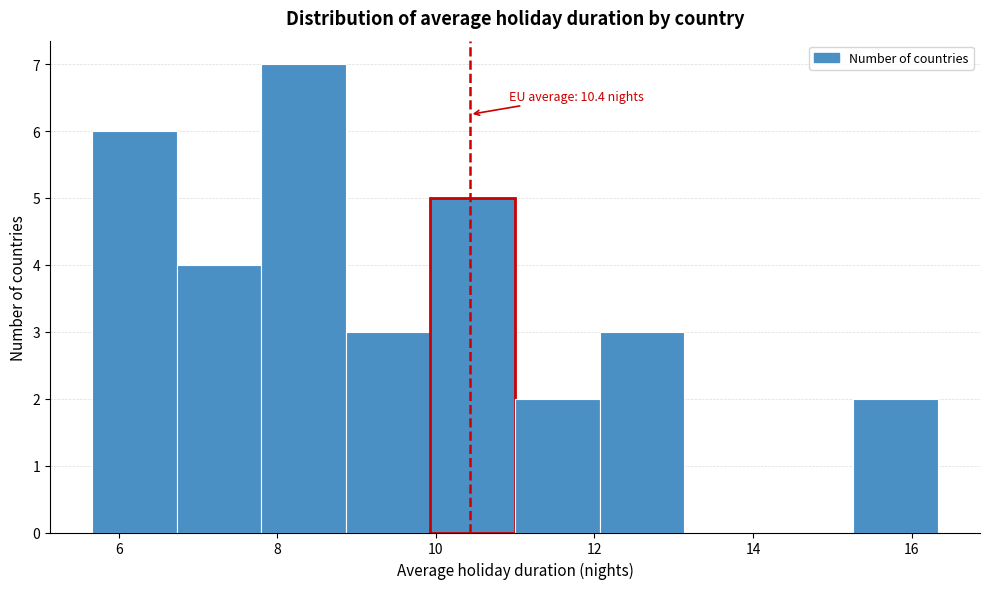

Which range on the x-axis has the tallest bar?

7.8 to 8.8